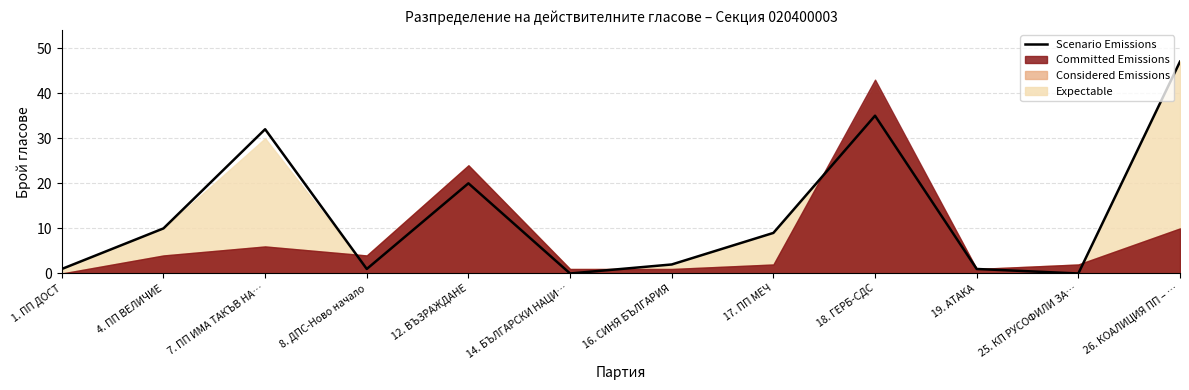

Is it true that the value at 12. ВЪЗРАЖДАНЕ is 20?

True